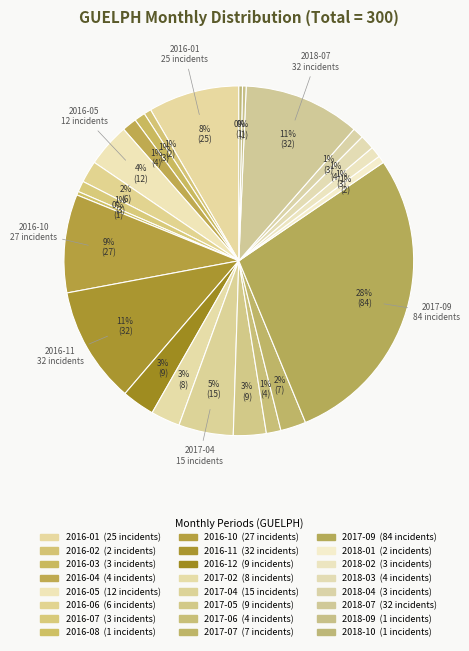

The 2016-03 slice represents 11% of the pie. True or false?

False